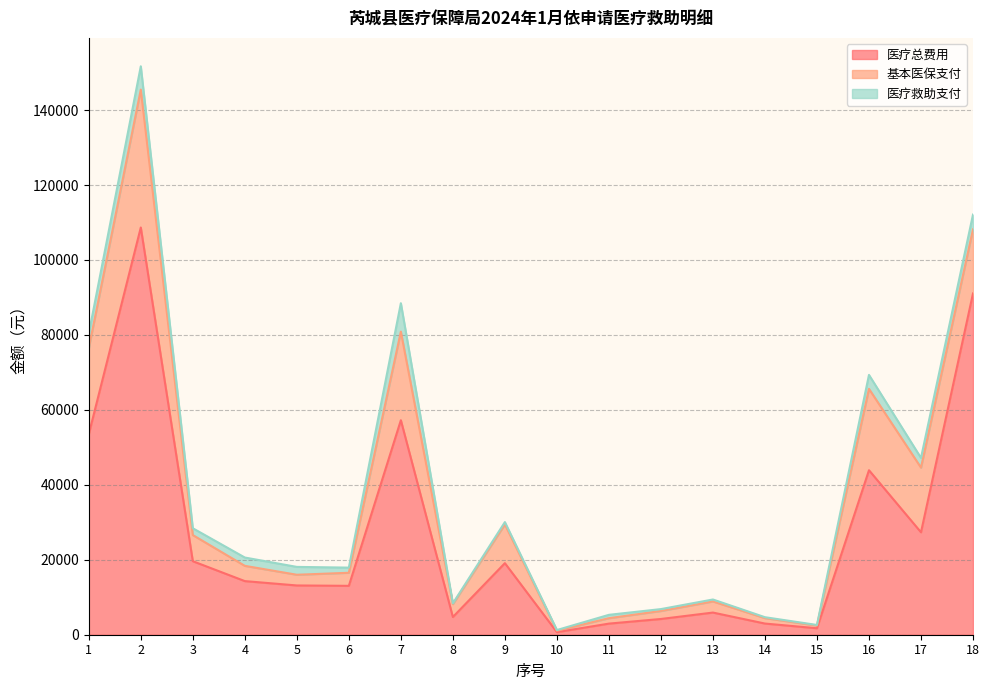

List the series in order of their overall mean, lowest first.

医疗救助支付, 基本医保支付, 医疗总费用